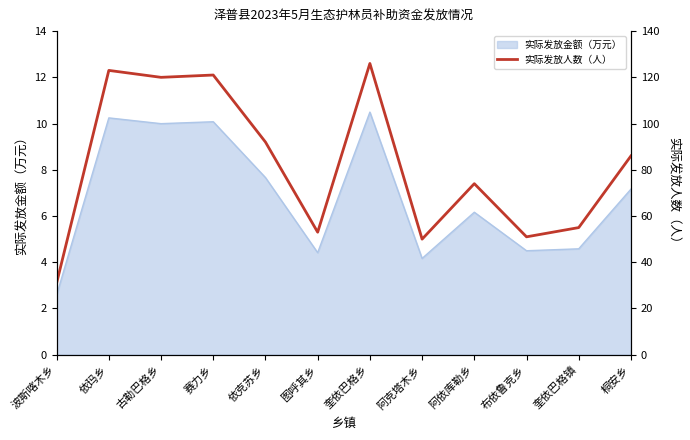

The value of 实际发放金额（万元） at 奎依巴格镇 is 4.6. True or false?

True